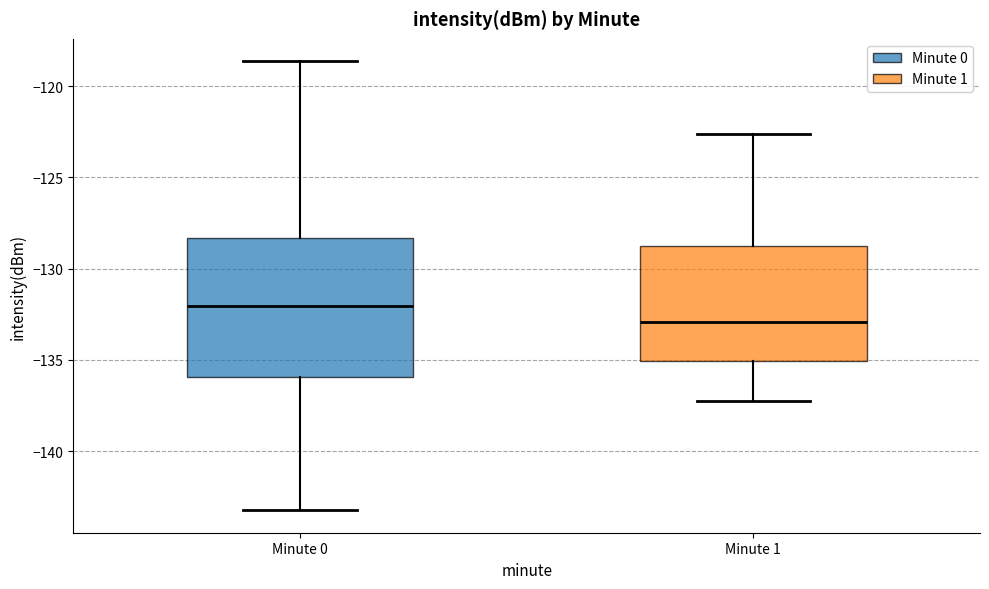

Reading left to right, read every box against the y-axis: the position of its median line, the range the box covers, and the ends of its whiskers. The values are not printed on the chart, so give them approximately, as read against the axis.

Minute 0: median -132.0, box -136.0 to -128.5, whiskers -143.0 to -118.5
Minute 1: median -133.0, box -135.0 to -129.0, whiskers -137.5 to -122.5